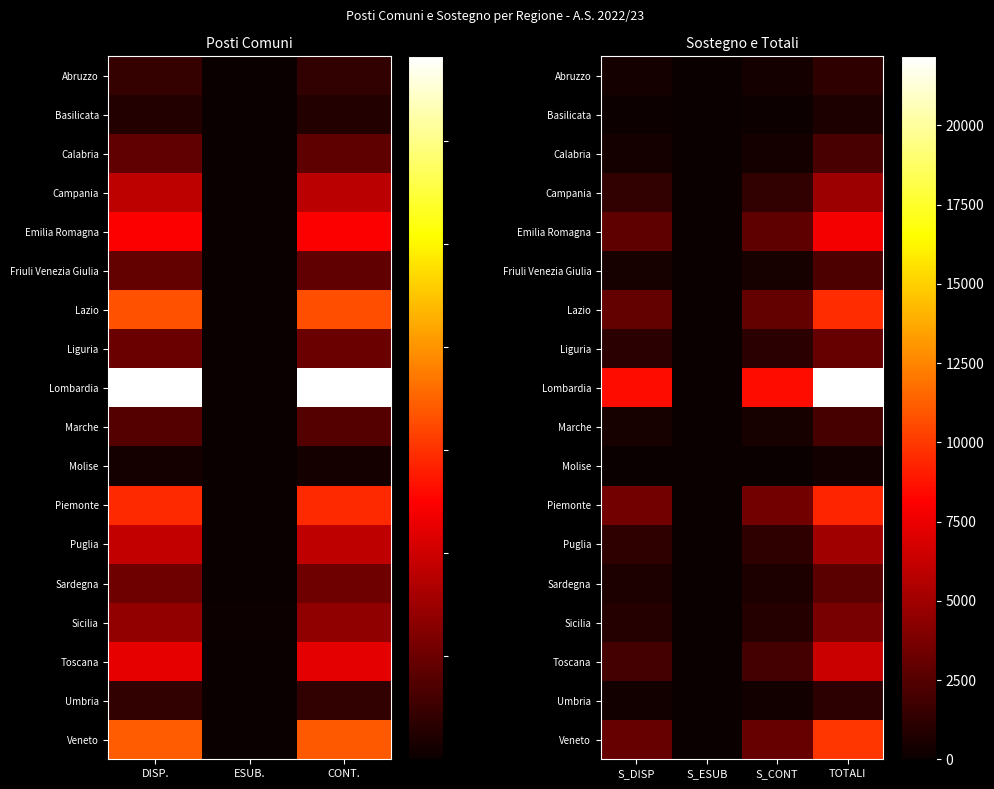

True or false: Campania has a value of 1327 at S_DISP.

True